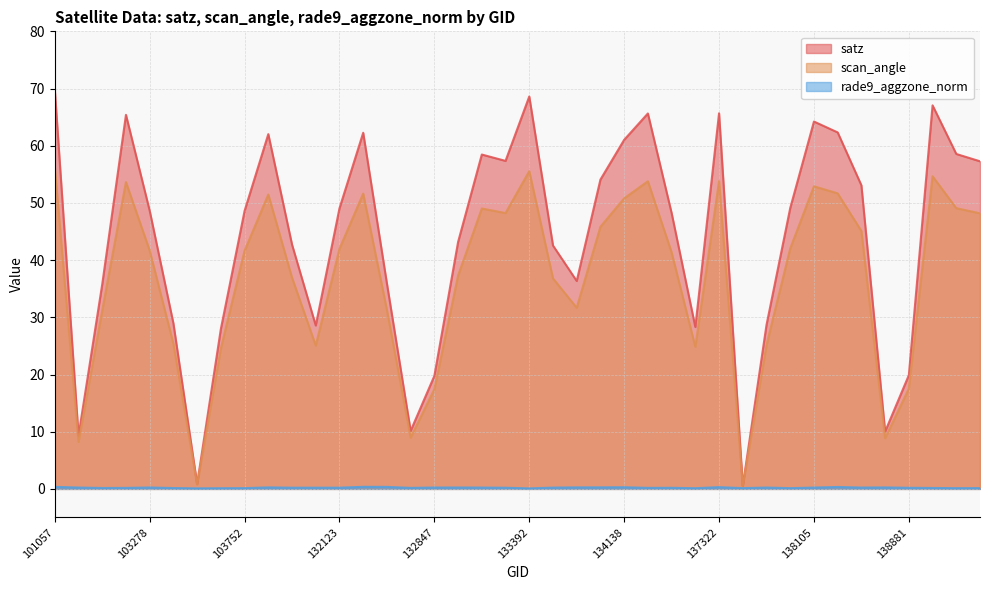

Rank the series by their average value, from highest to lowest.

satz, scan_angle, rade9_aggzone_norm